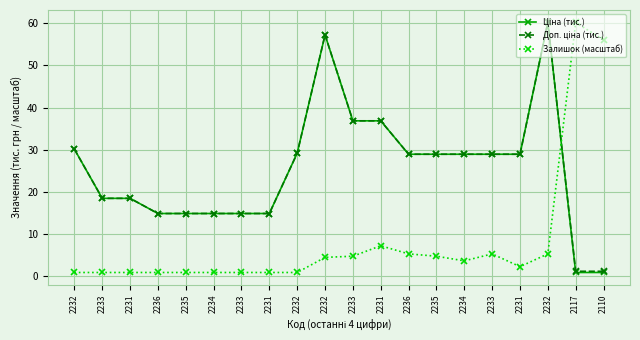

At which category is the sum across all series the highest?

2232